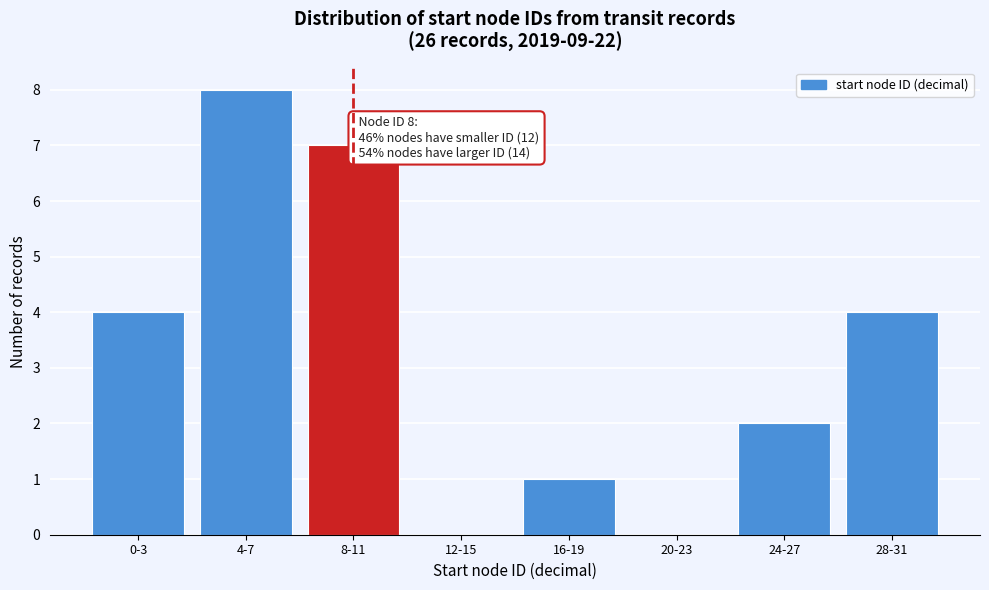

Reading left to right, extract all data points from this chart.

0-3=4	4-7=8	8-11=7	12-15=0	16-19=1	20-23=0	24-27=2	28-31=4